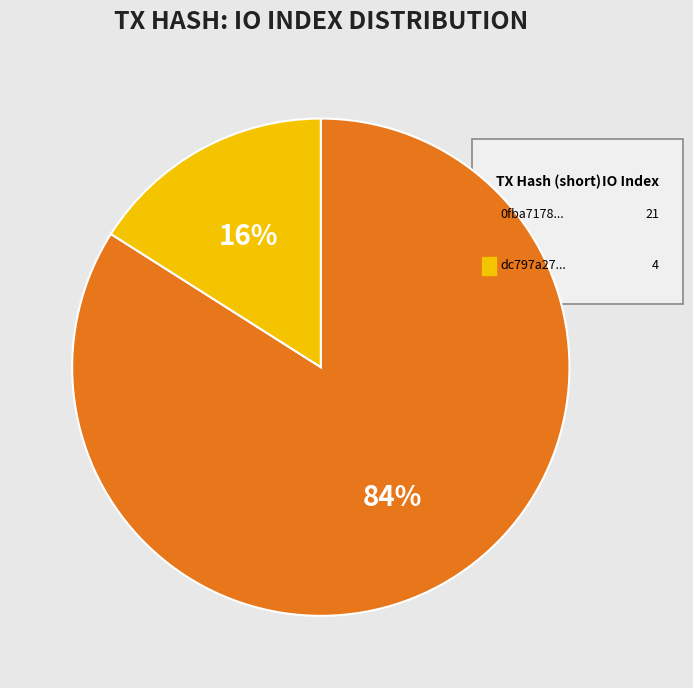

Does any single category account for the majority?

Yes